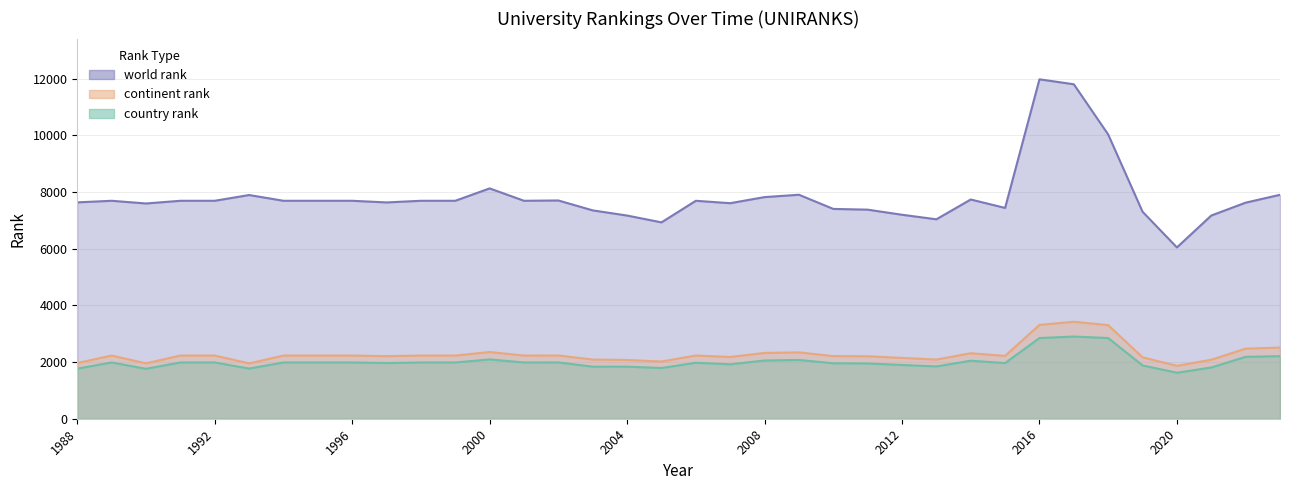

How many values in the continent rank series are below 2229?

16